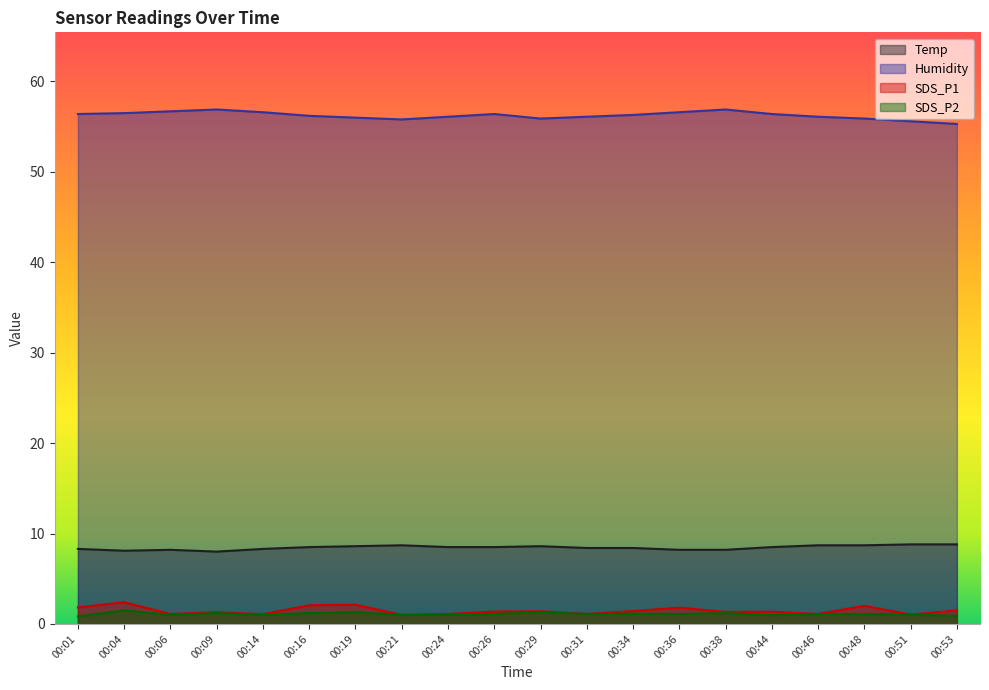

What is the difference between the highest and lowest values at 00:44?

55.4